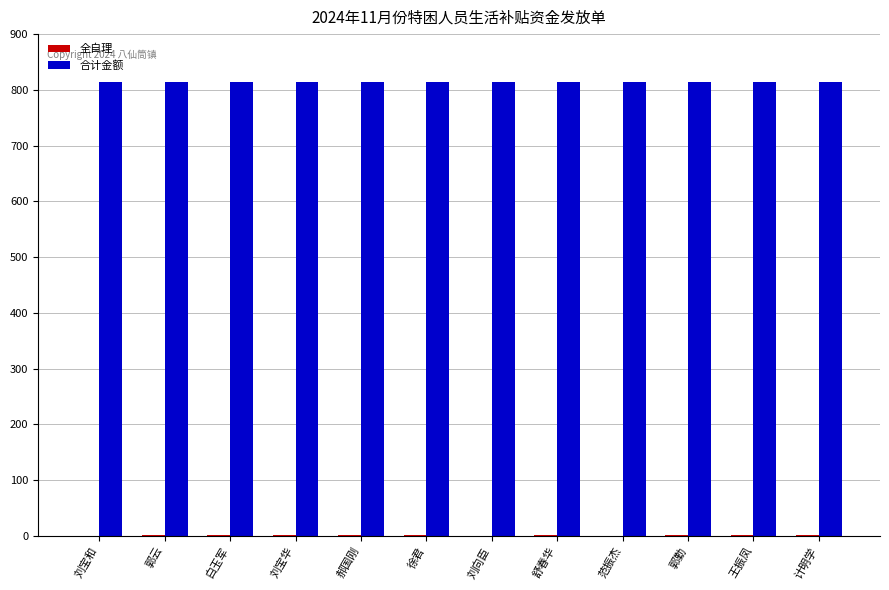

What is the total value across all series at 刘宝和?

815